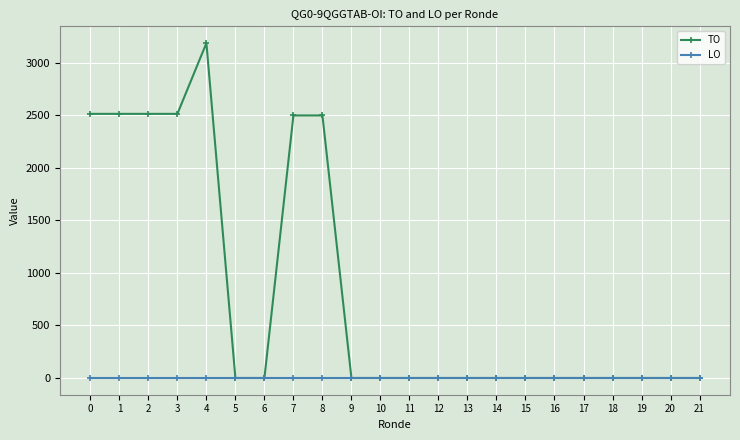

List the series in order of their peak value, highest first.

TO, LO